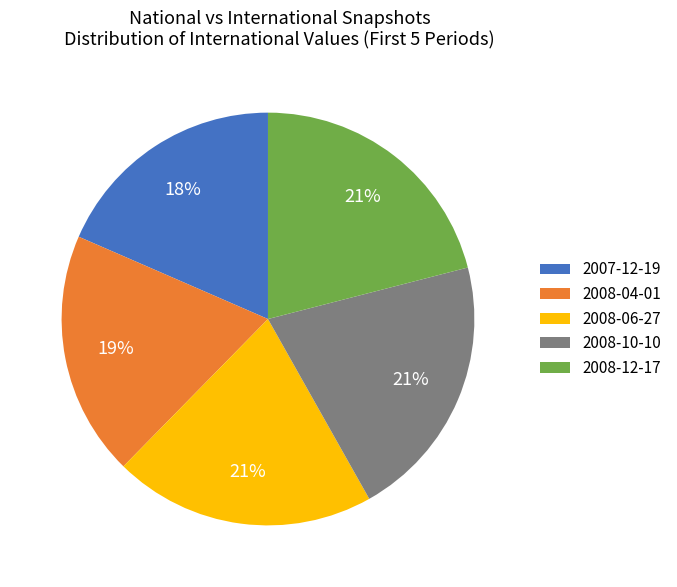

Is it true that 2008-10-10 is 21% of the pie?

True